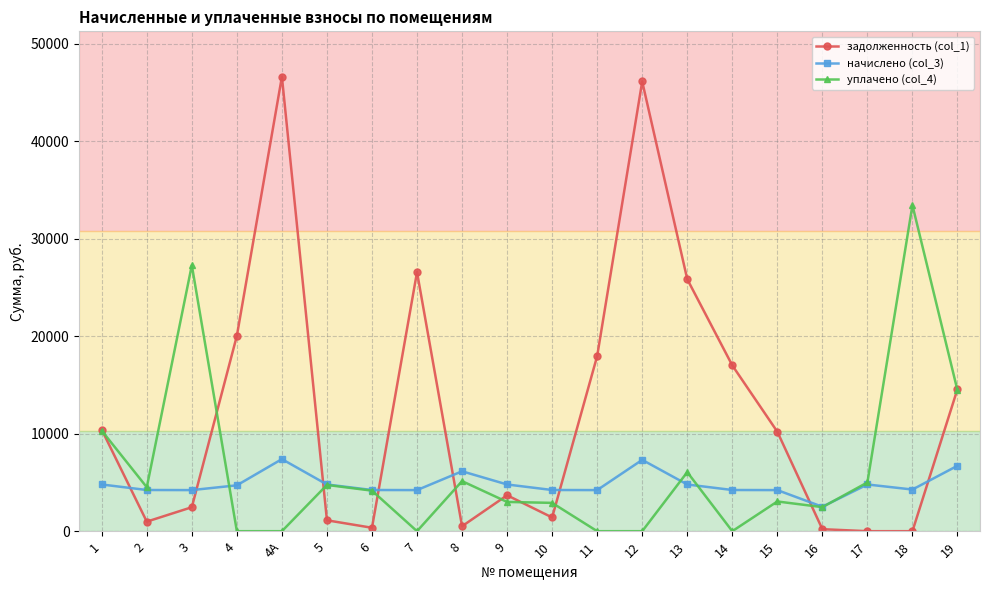

The value of начислено (col_3) at 11 is 4214.4. True or false?

True